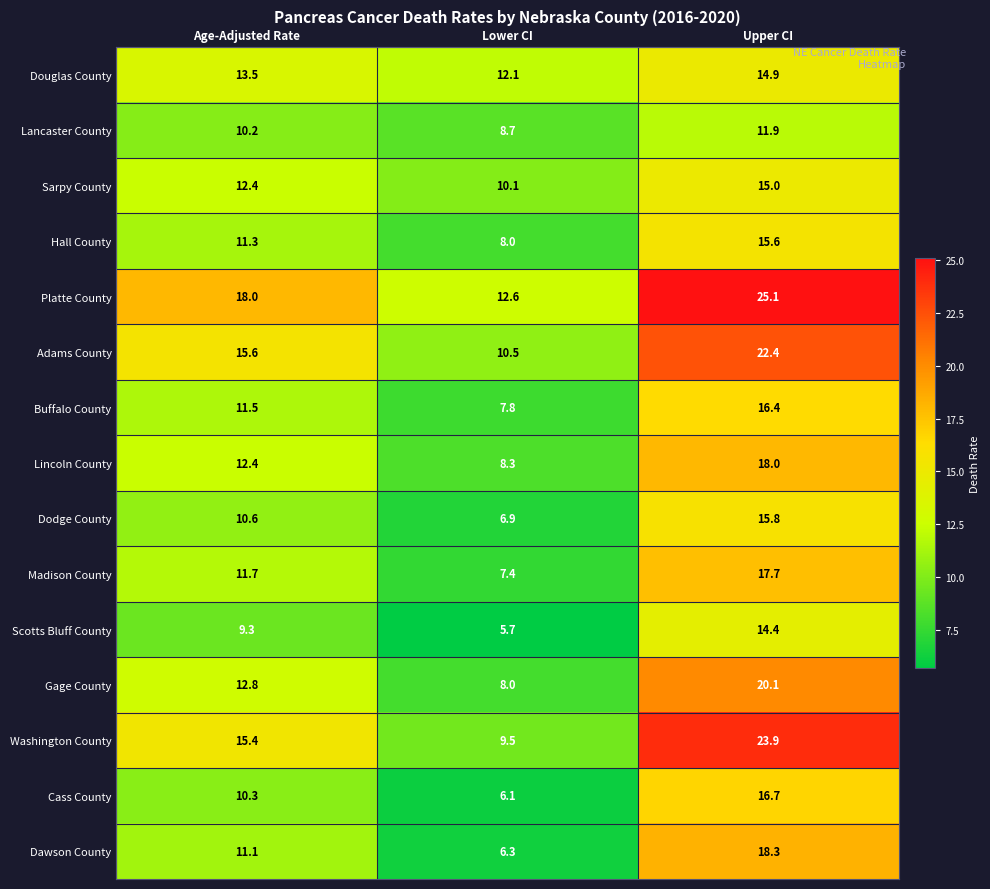

At Upper CI, list the series in order from largest to smallest.

Platte County, Washington County, Adams County, Gage County, Dawson County, Lincoln County, Madison County, Cass County, Buffalo County, Dodge County, Hall County, Sarpy County, Douglas County, Scotts Bluff County, Lancaster County